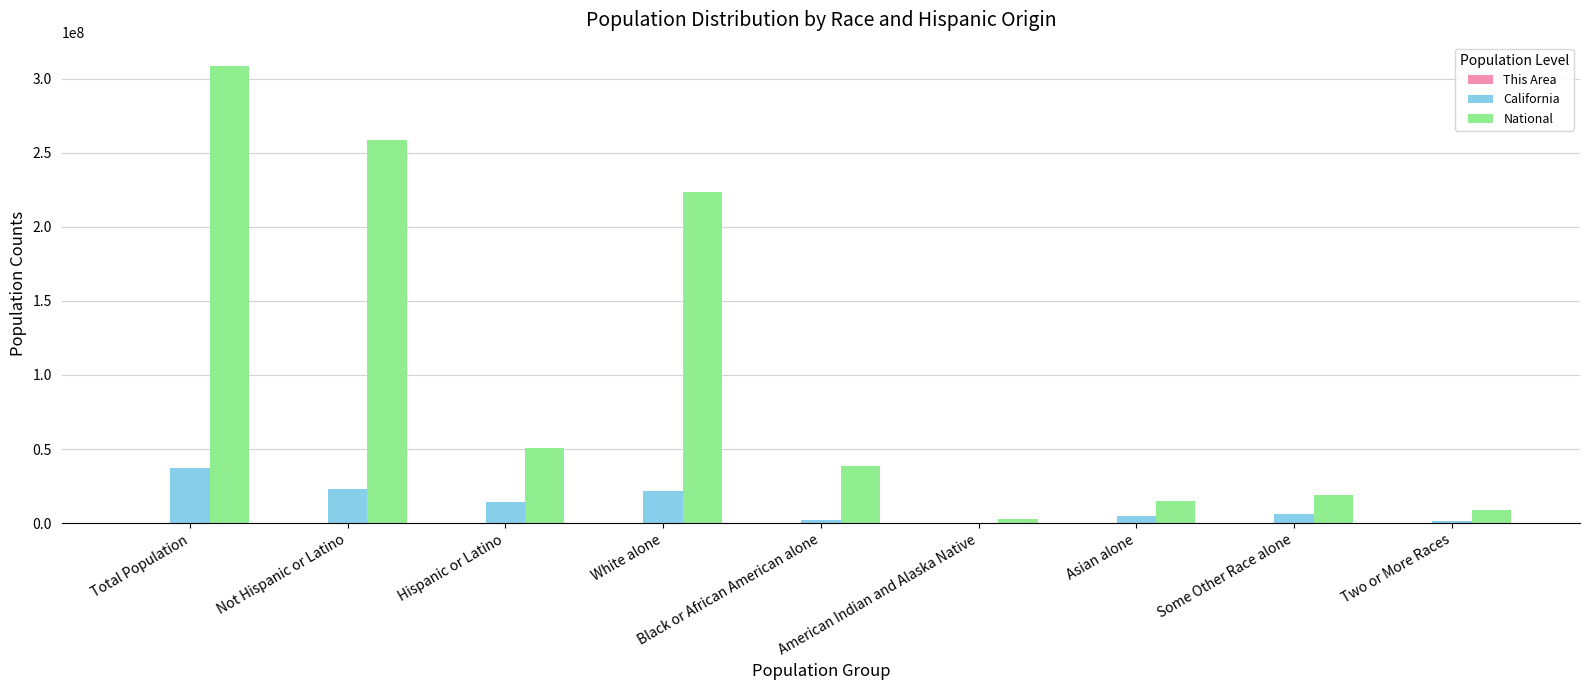

Which series changed the most between Not Hispanic or Latino and Black or African American alone?

National